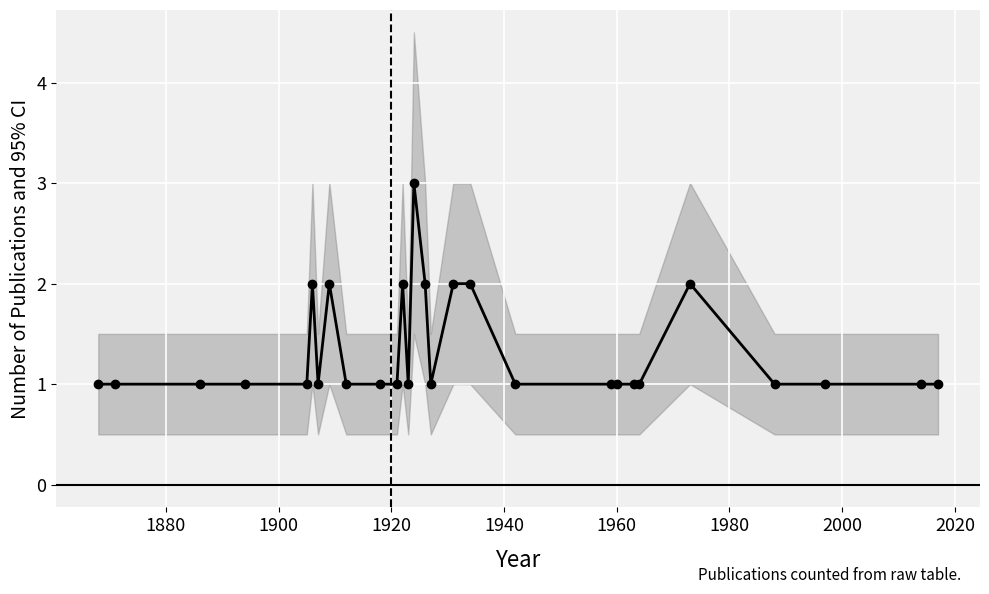

True or false: the data shows 0 at 1940.

False